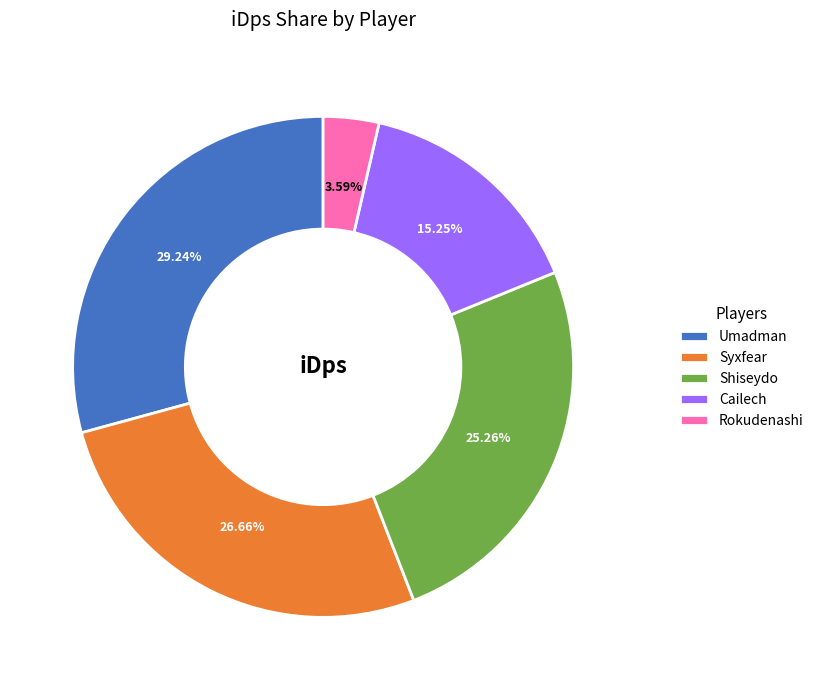

Which category has the smallest portion of the pie?

Rokudenashi